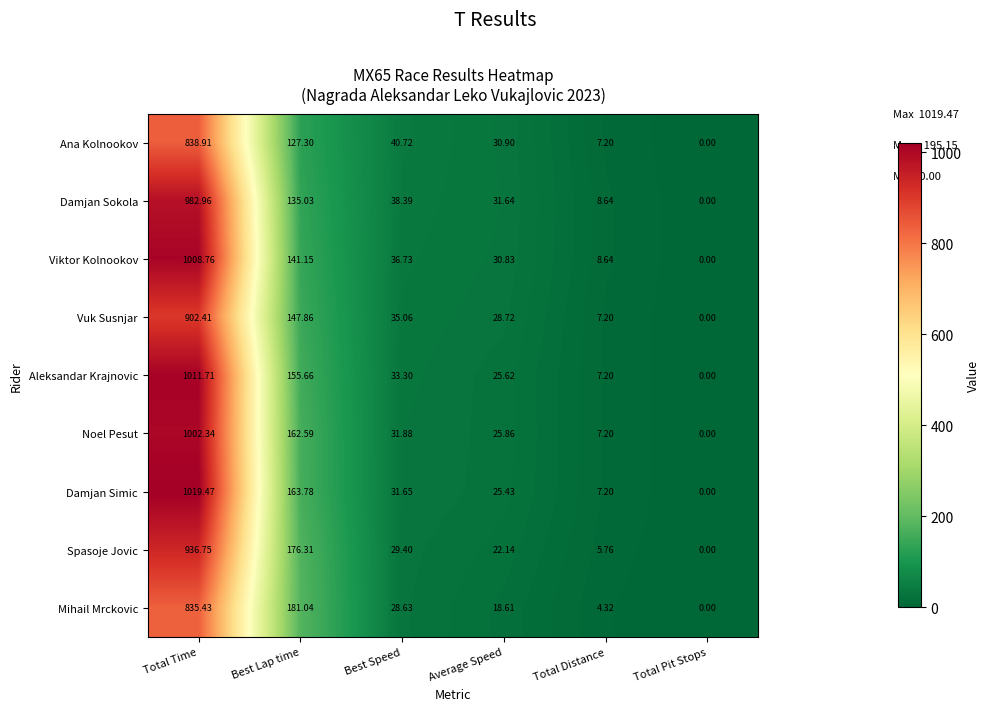

Which series changed the most between Best Lap time and Best Speed?

Mihail Mrckovic